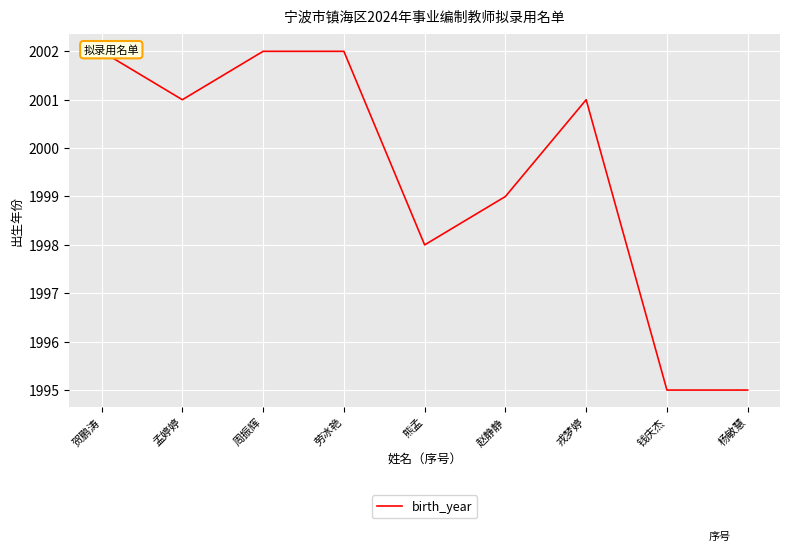

Rank the categories by value from lowest to highest.

钱庆杰, 杨敏慧, 熊孟, 赵静静, 孟婷婷, 戎梦婷, 贺鹏涛, 周振辉, 劳冰艳